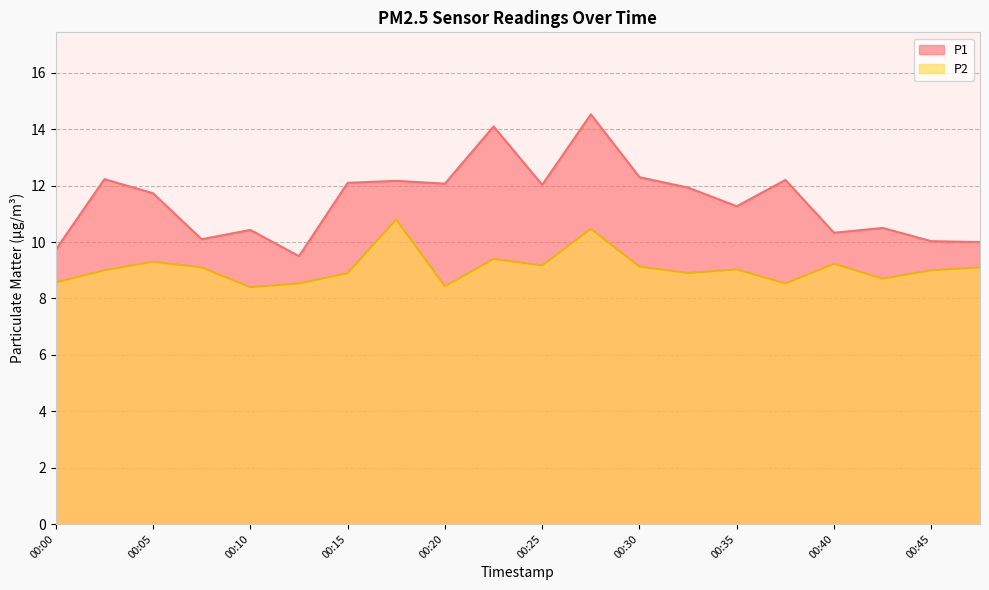

What value does the P2 series have at 00:45?

9.0